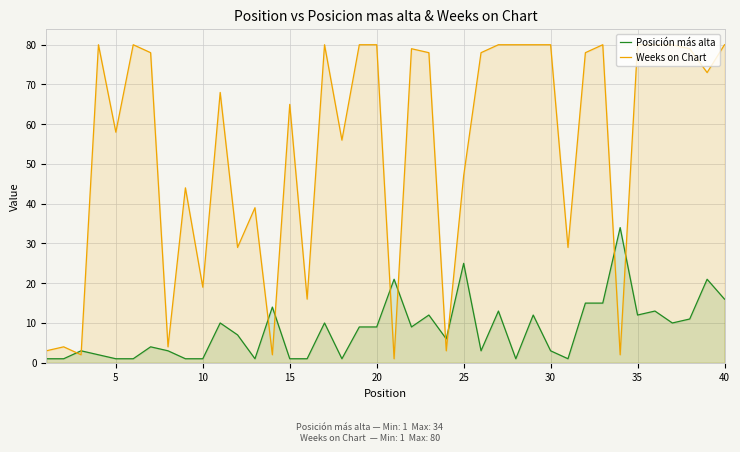

How many lines are shown in the chart?

2